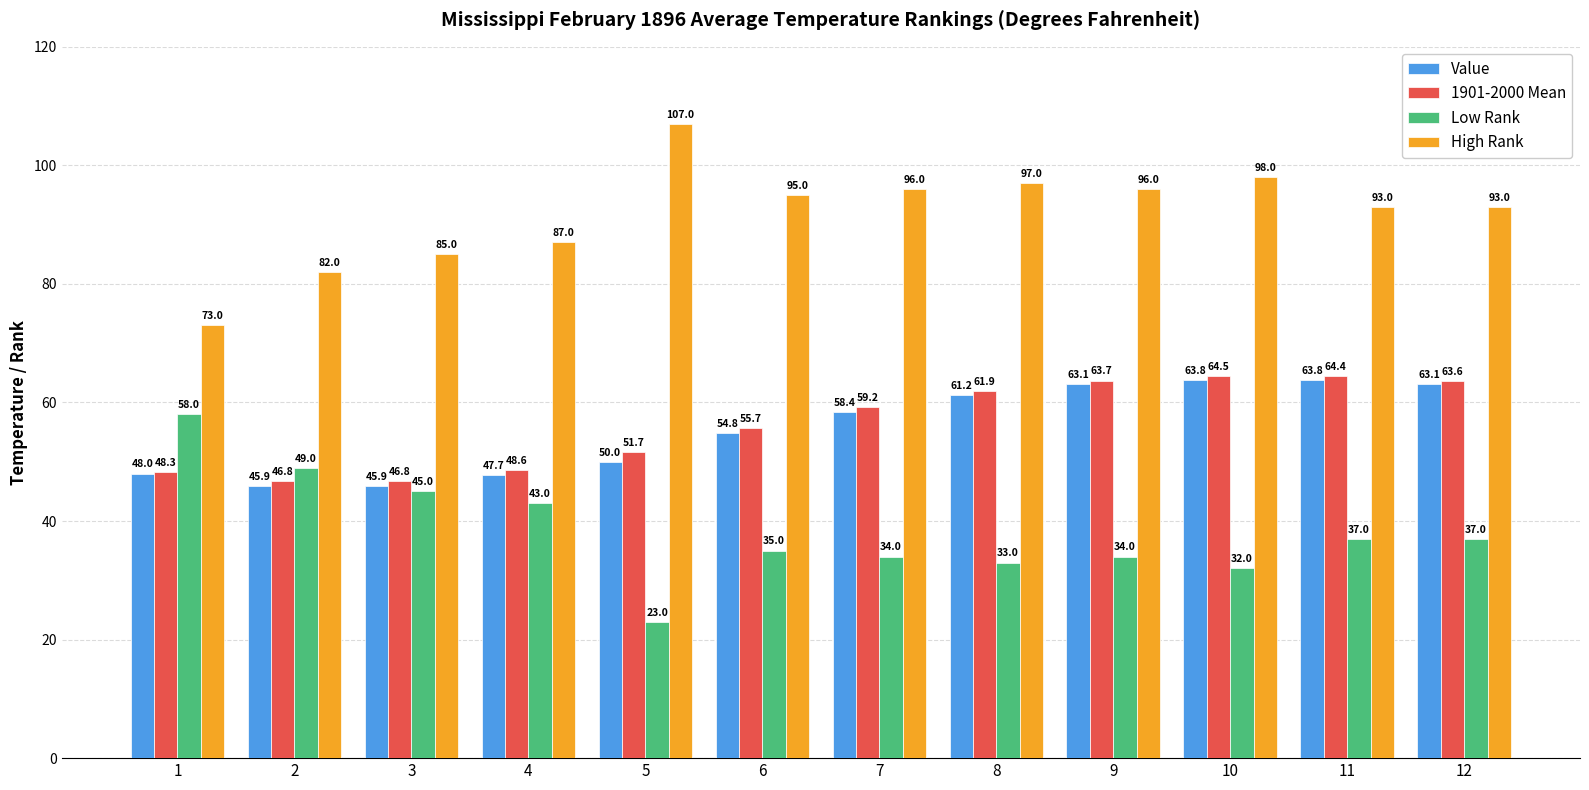

What is the value of the 1901-2000 Mean bar at the 6th from the left?

55.7